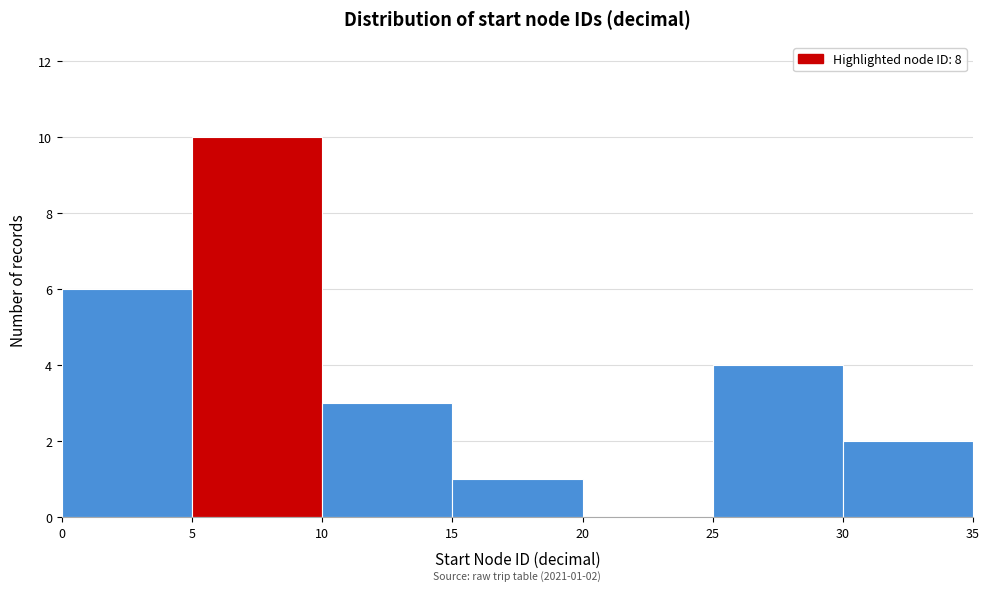

Over which range of the x-axis is the bar tallest?

5 to 10